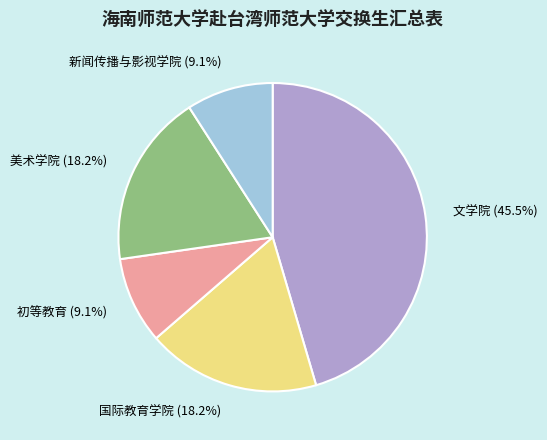

What percentage do 美术学院 and 初等教育 together represent?

27.3%